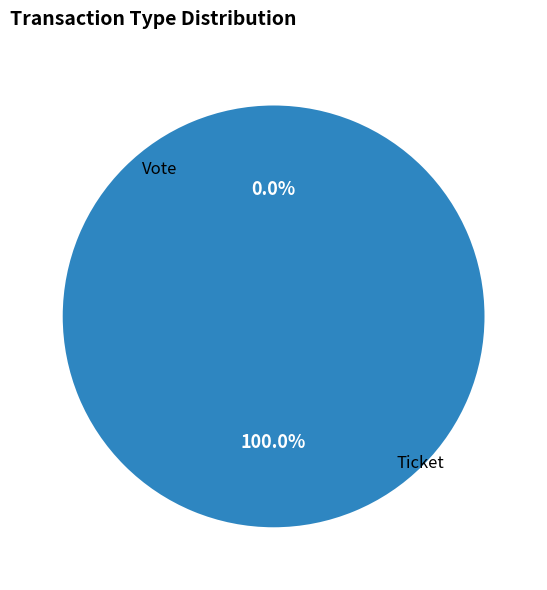

What is the smallest slice in the pie chart?

Ticket